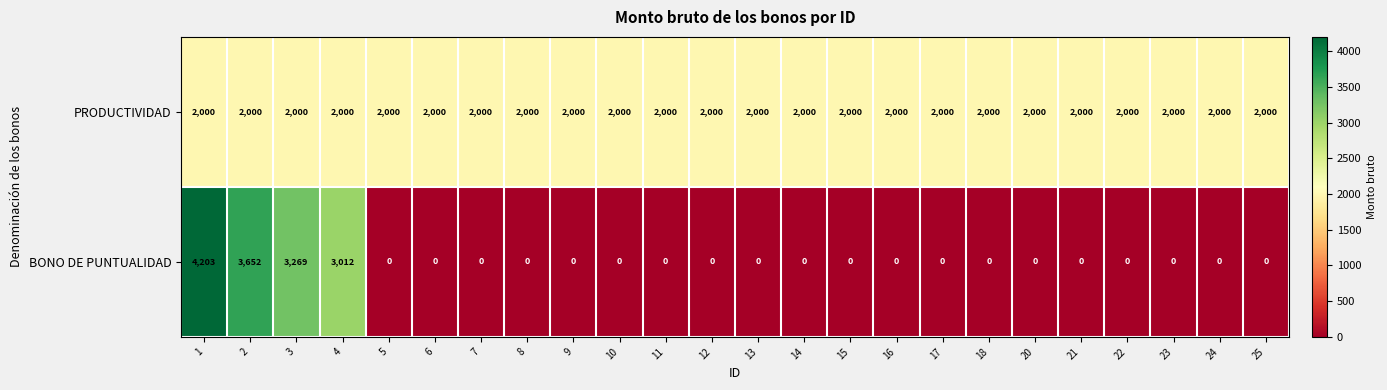

What is the average value of the BONO DE PUNTUALIDAD series?

589